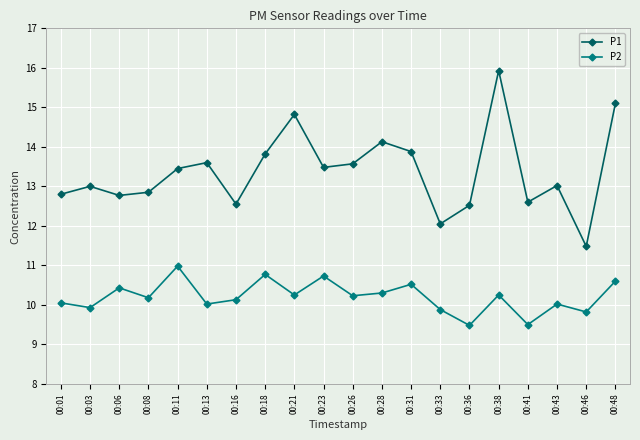

What is the value of the P2 point at the 12th from the left?

10.3